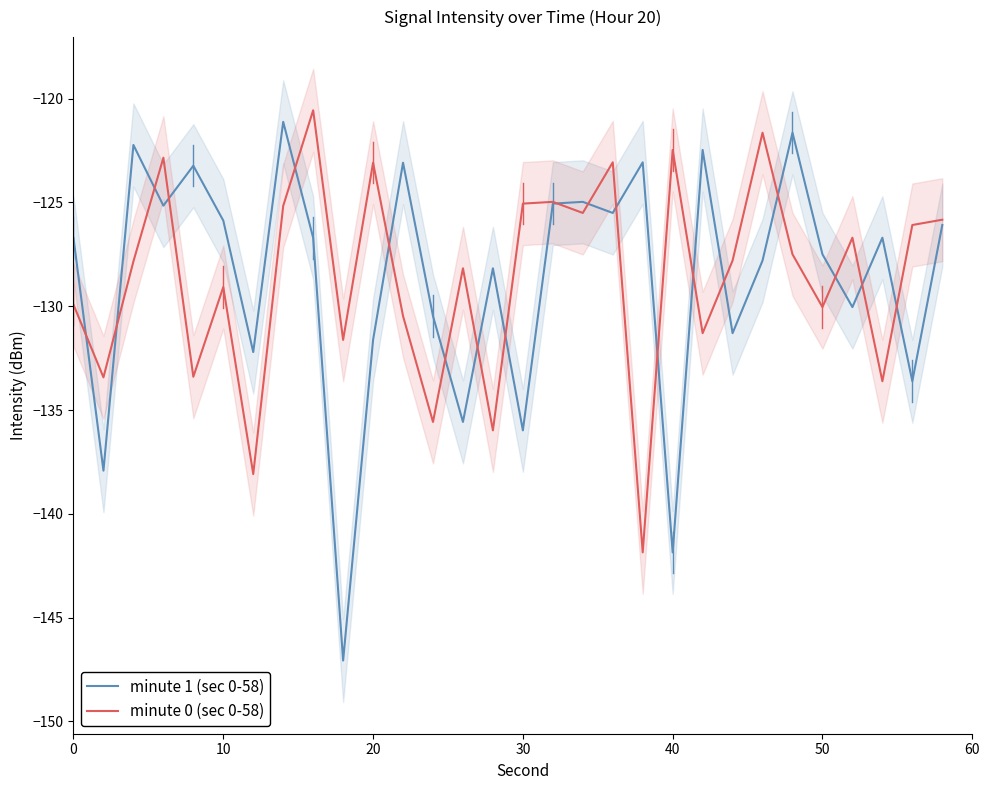

What is the lowest value of the minute 1 (sec 0-58) series?

-147.1